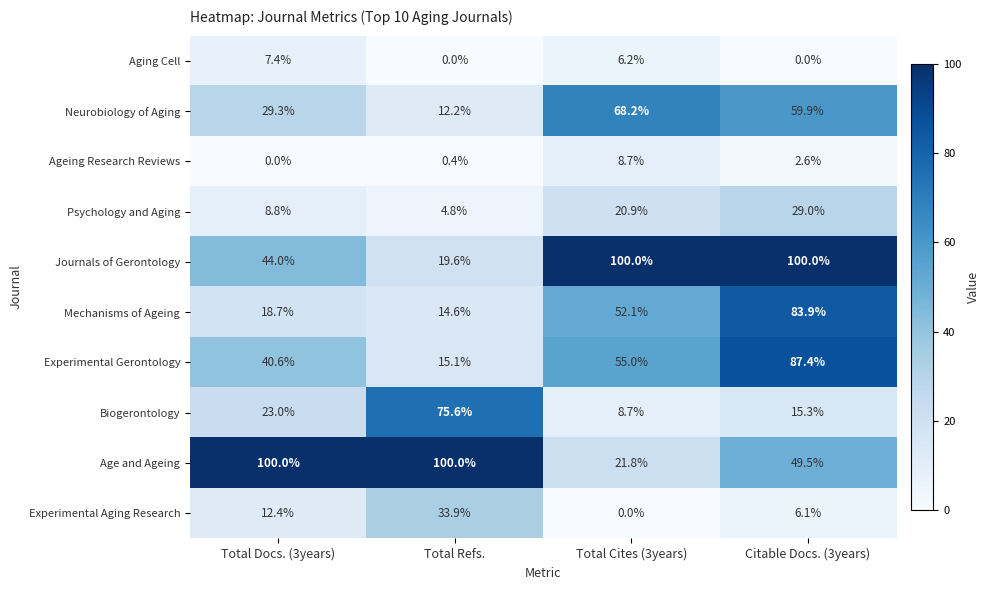

At how many categories does at least one series exceed 85?

4